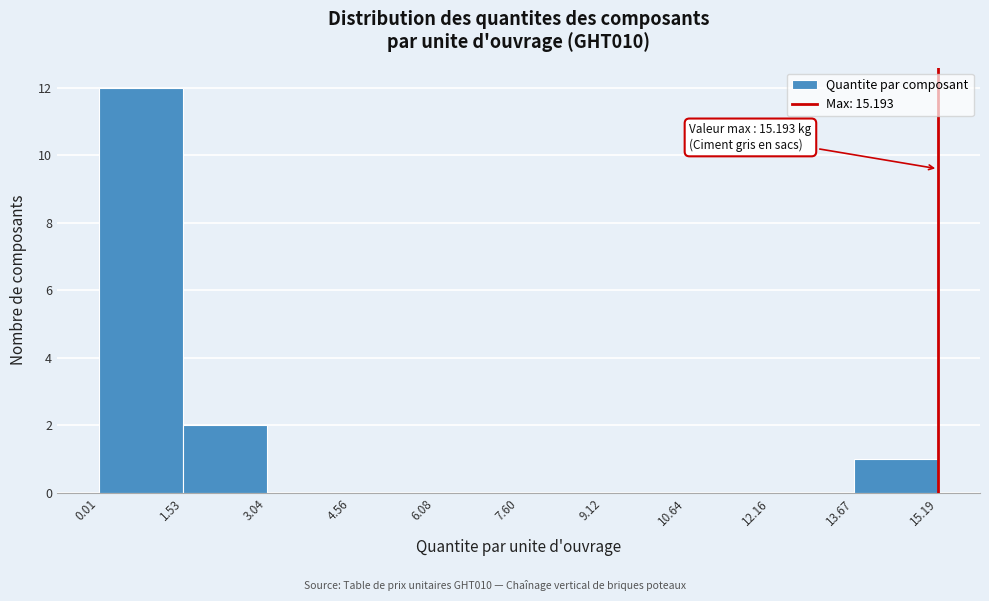

Over which range of the x-axis is the bar tallest?

0.01 to 1.53